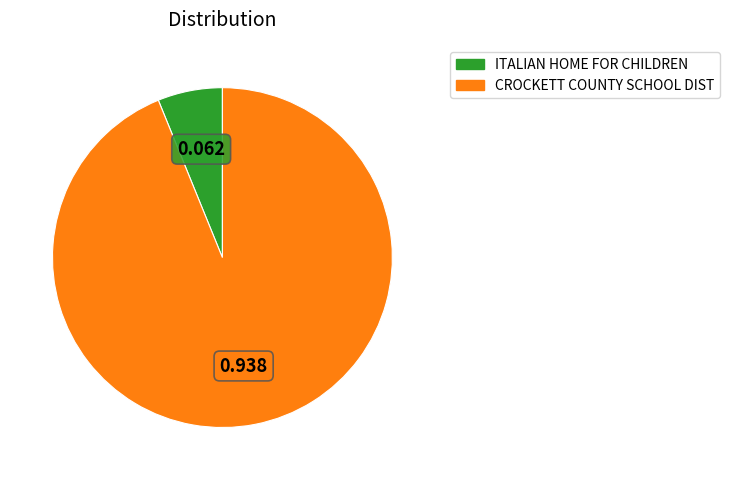

Is there any slice that represents more than half of the pie?

Yes